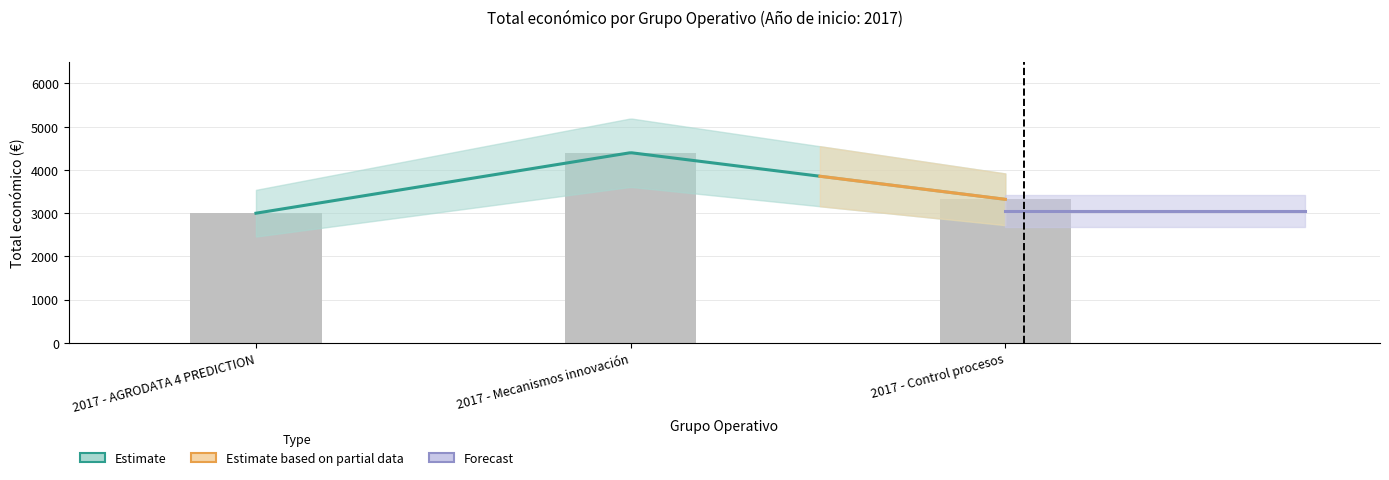

What is the average value?

3574